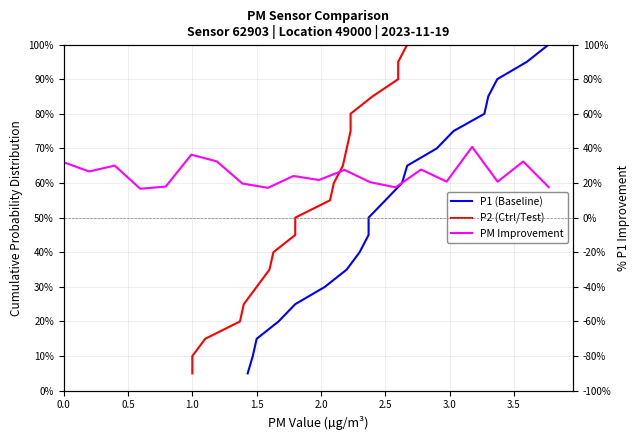

What is the greatest value displayed?

40.8